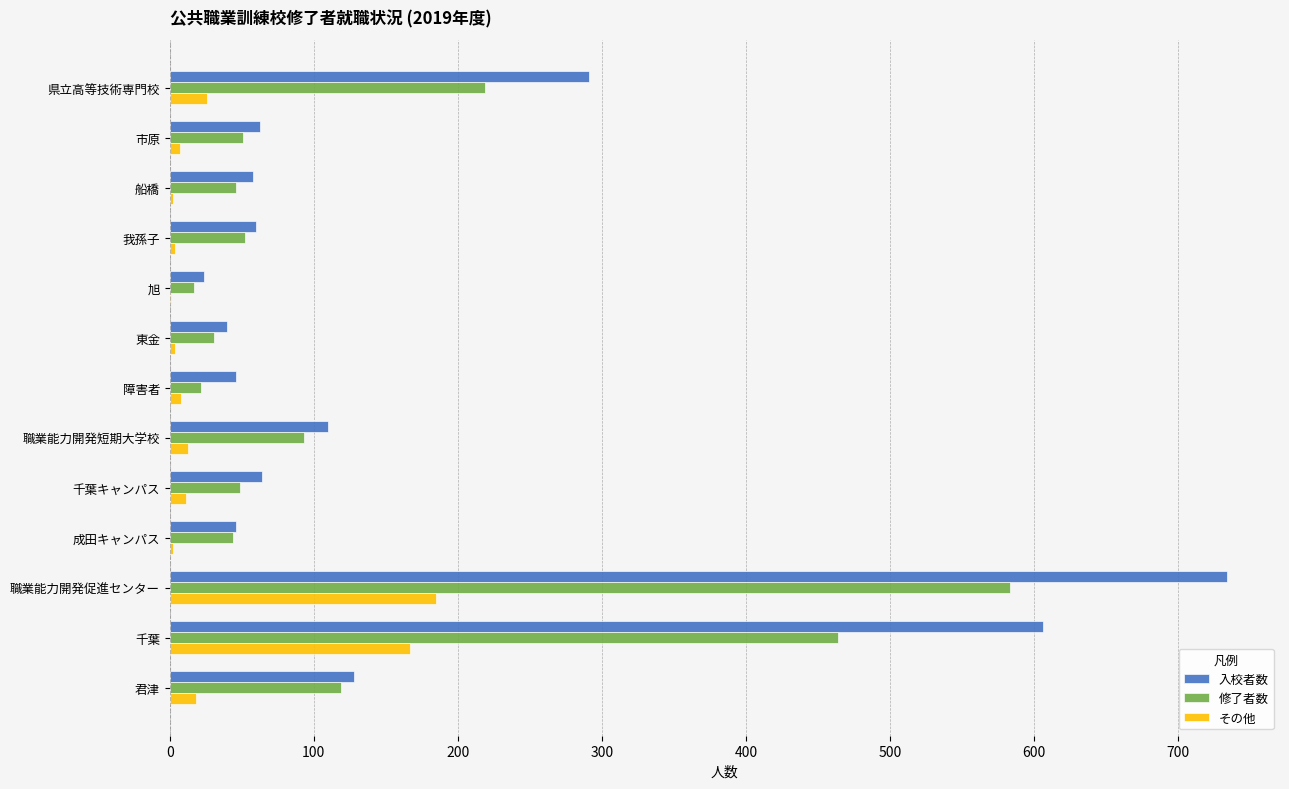

Between 職業能力開発短期大学校 and 職業能力開発促進センター, which series saw the biggest shift?

入校者数